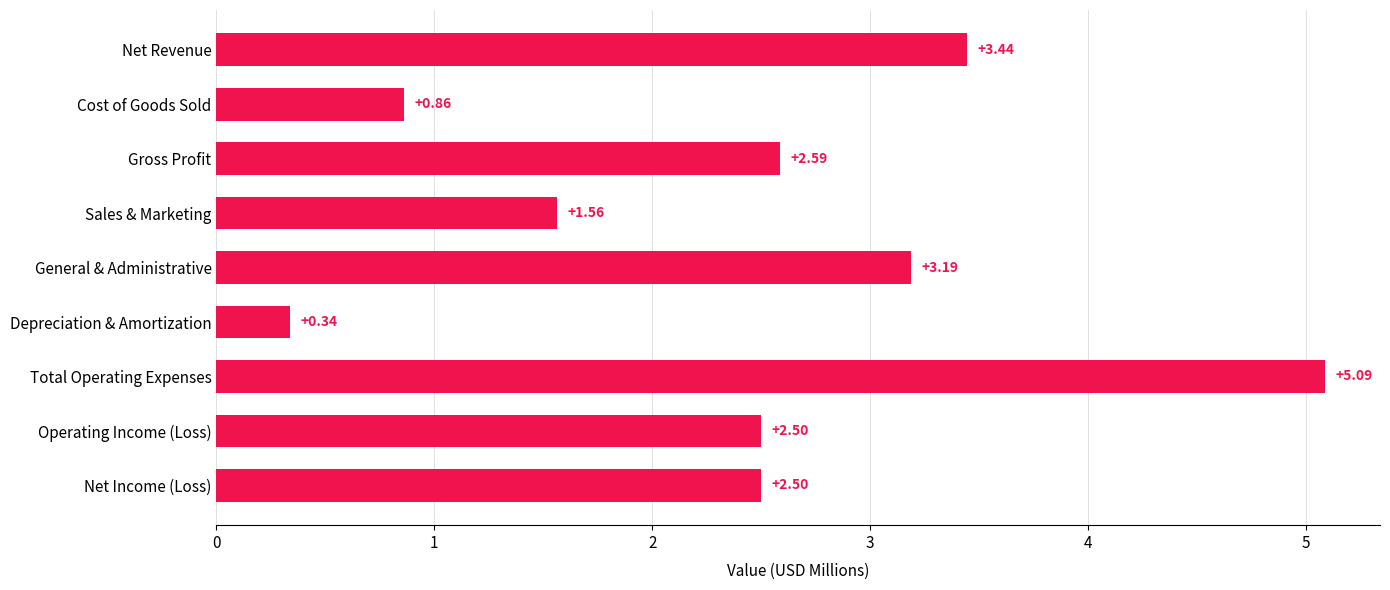

Are the bars grouped side by side (vs. stacked)?

No